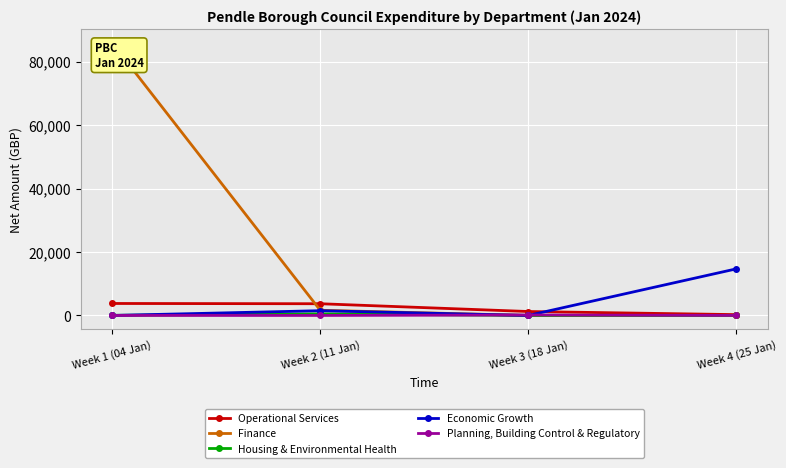

How many lines are shown in the chart?

5